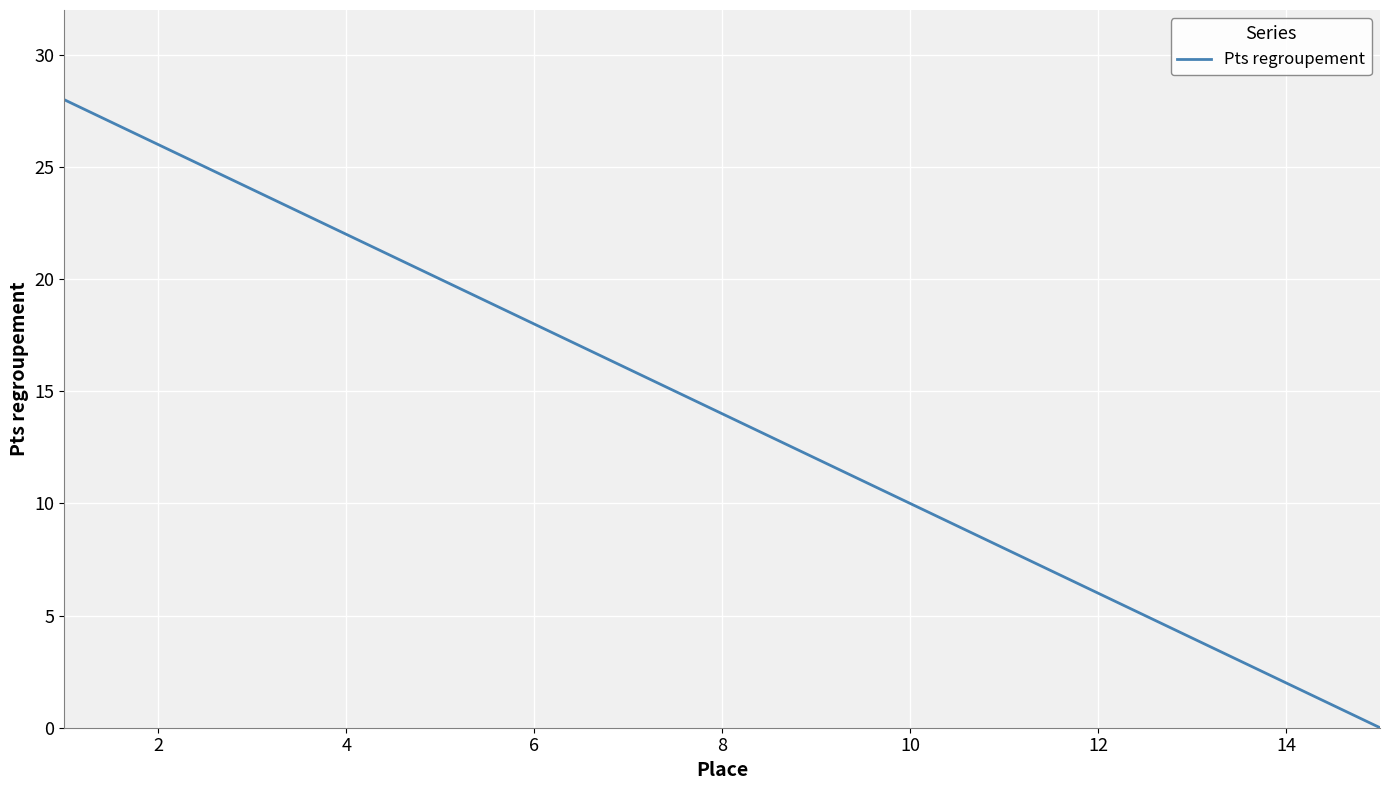

What is the difference between the maximum and minimum values?

28